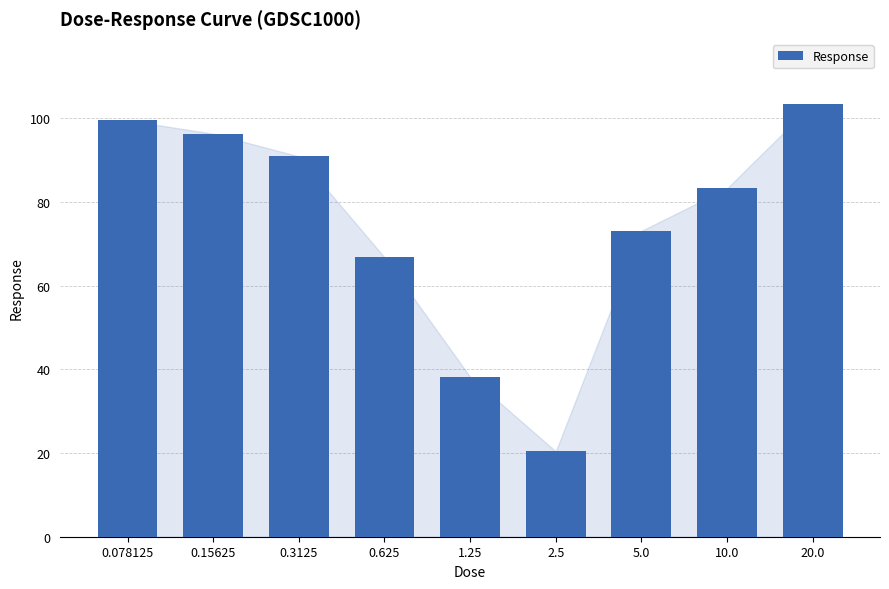

Reading left to right, what are all the values shown in this chart?

99.5	96.3	90.9	66.8	38.2	20.4	73.1	83.2	103.4